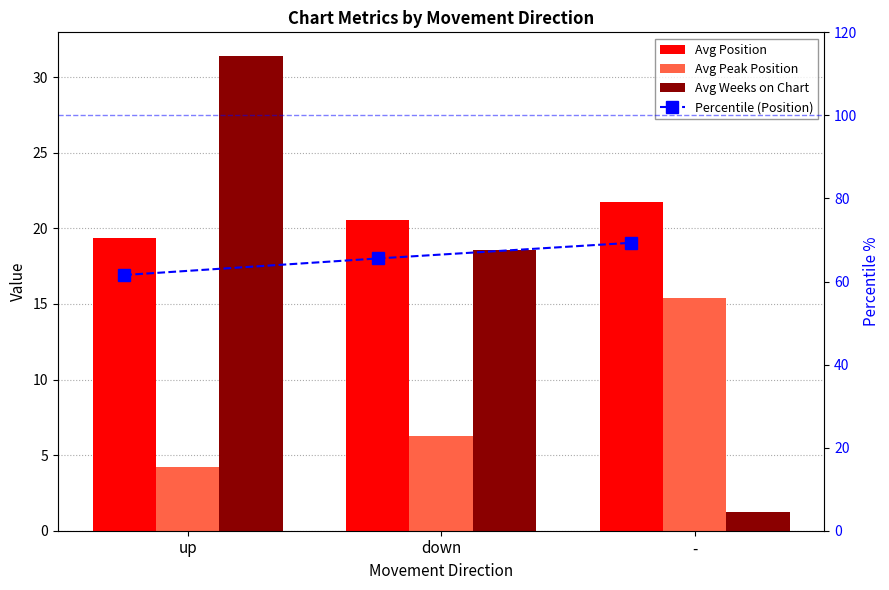

What value does the Avg Position series have at down?

20.6